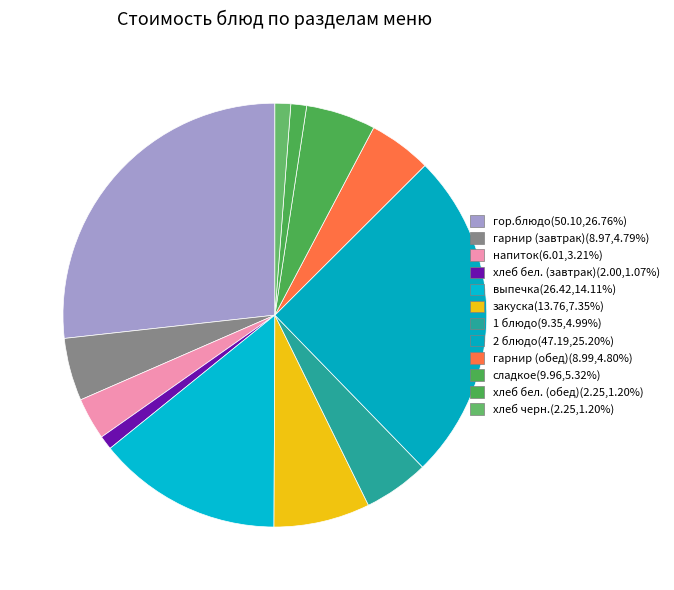

Count the number of slices in the pie.

12